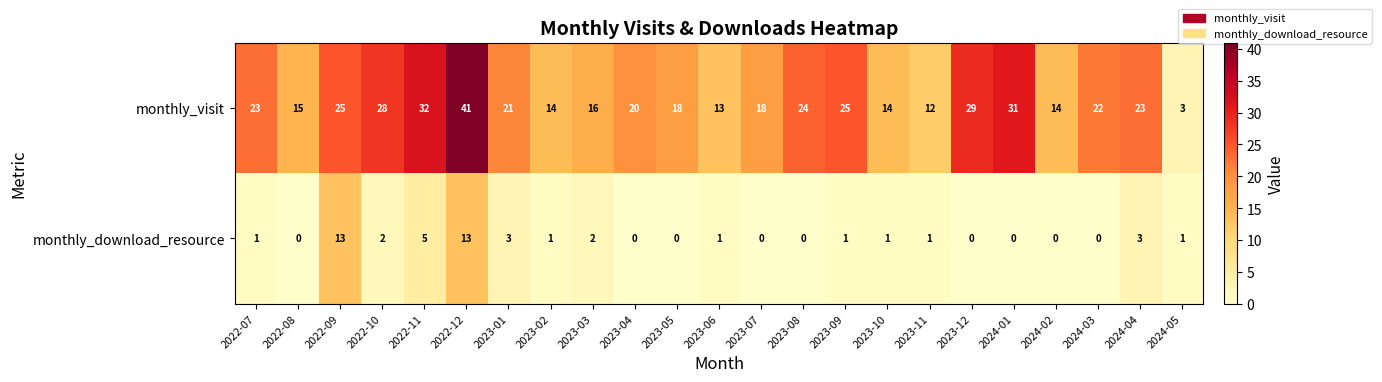

At 2023-06, list the series in order from largest to smallest.

monthly_visit, monthly_download_resource